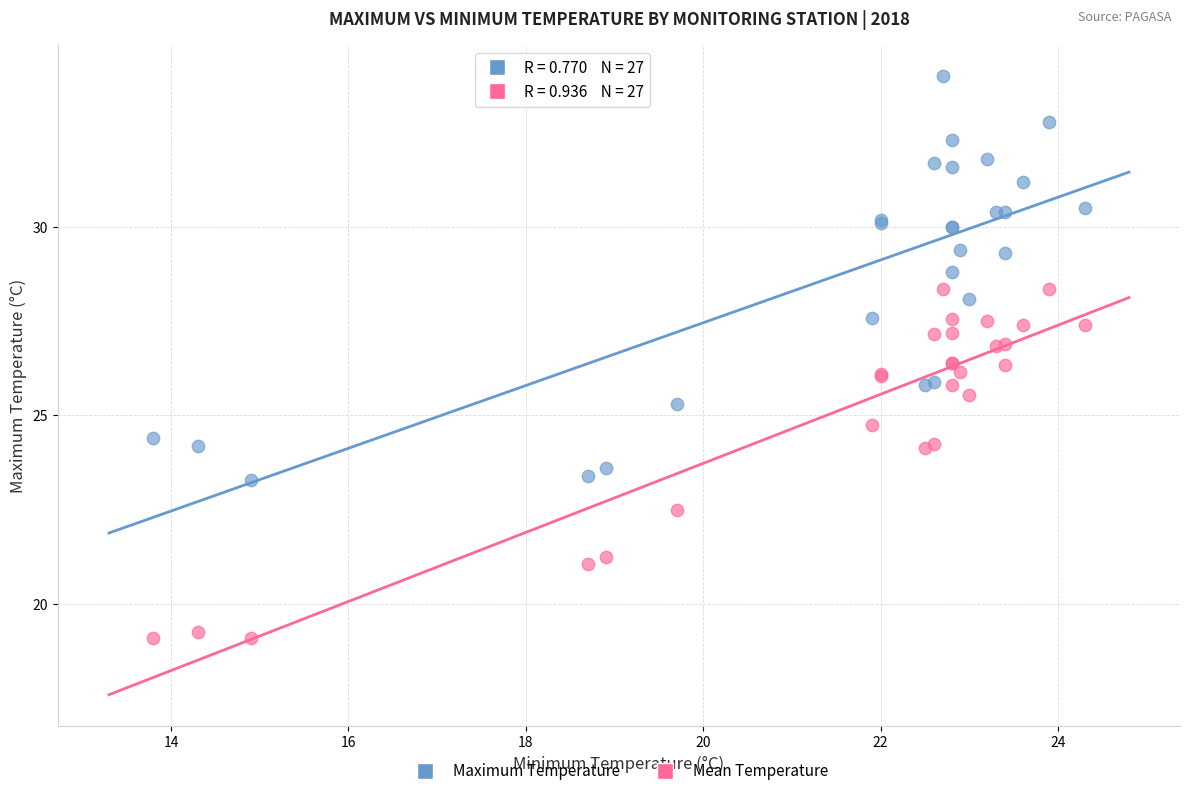

Which series reaches the minimum Y coordinate?

Mean Temperature